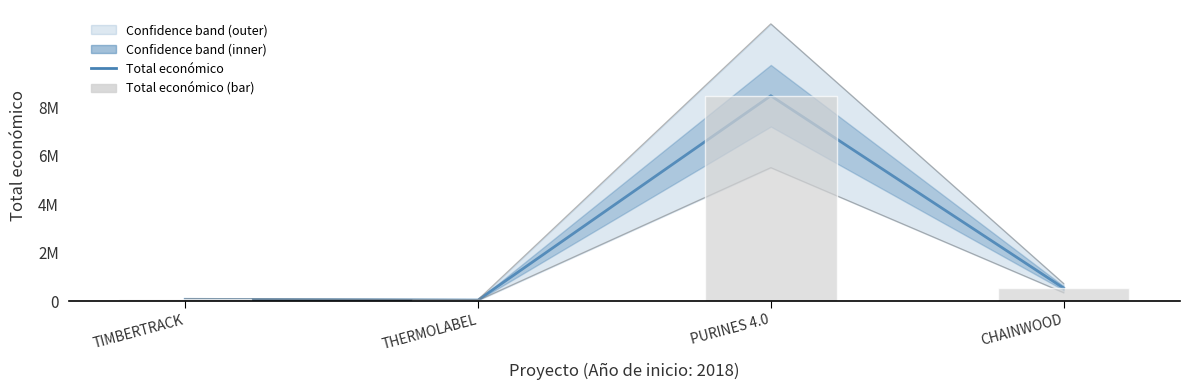

The value of Lower bound at TIMBERTRACK is 18726.8. True or false?

False